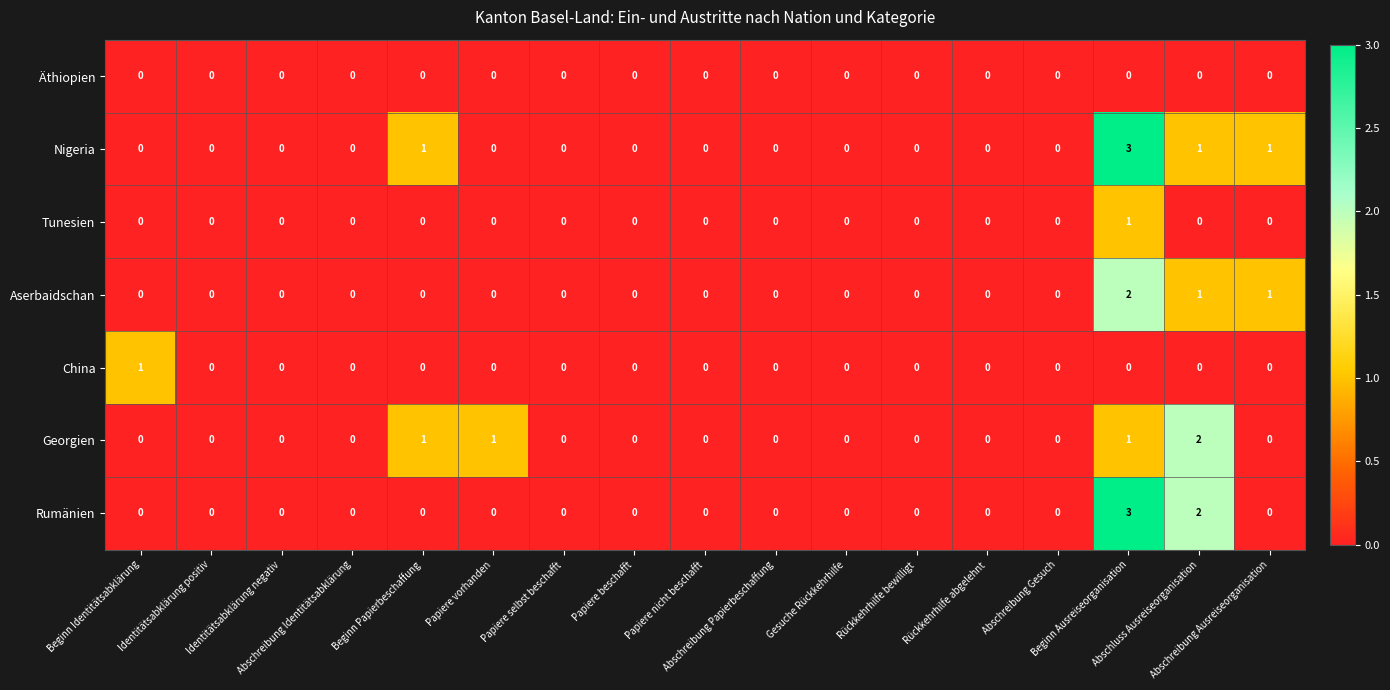

How many Tunesien values are between 0 and 1?

17